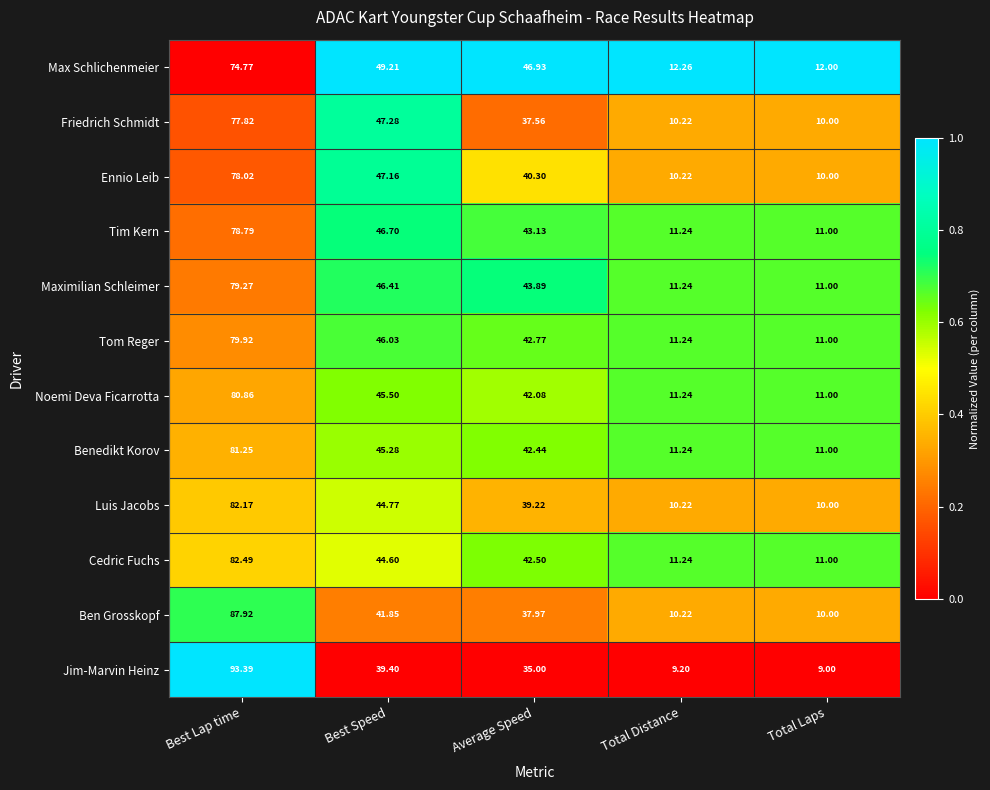

Between Best Lap time and Average Speed, which series saw the biggest shift?

Jim-Marvin Heinz